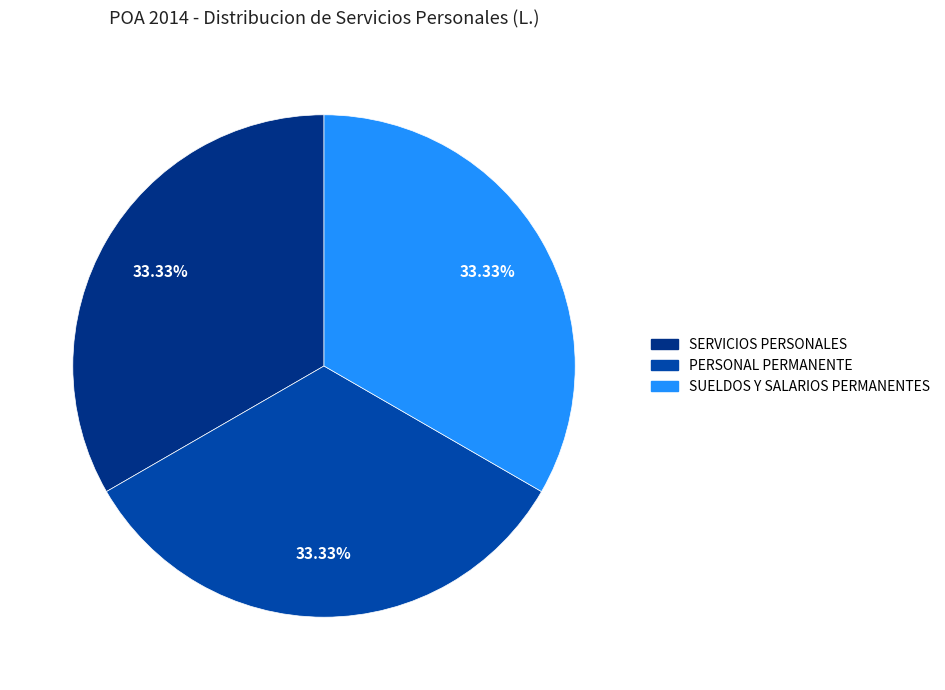

Is the sum of PERSONAL PERMANENTE and SUELDOS Y SALARIOS PERMANENTES greater than half?

Yes